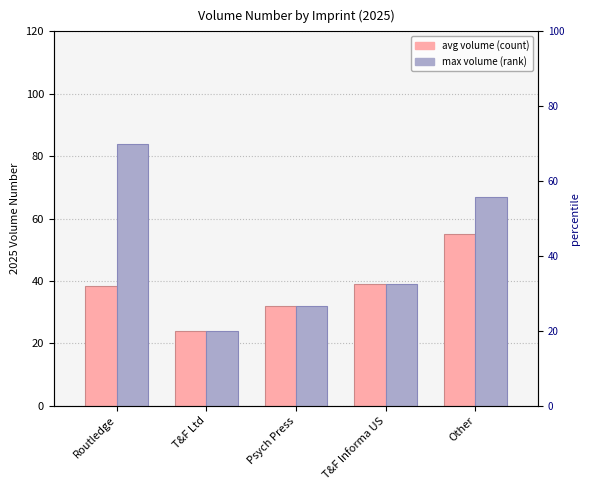

What is the value of the max volume bar at the 4th from the left?

39.0